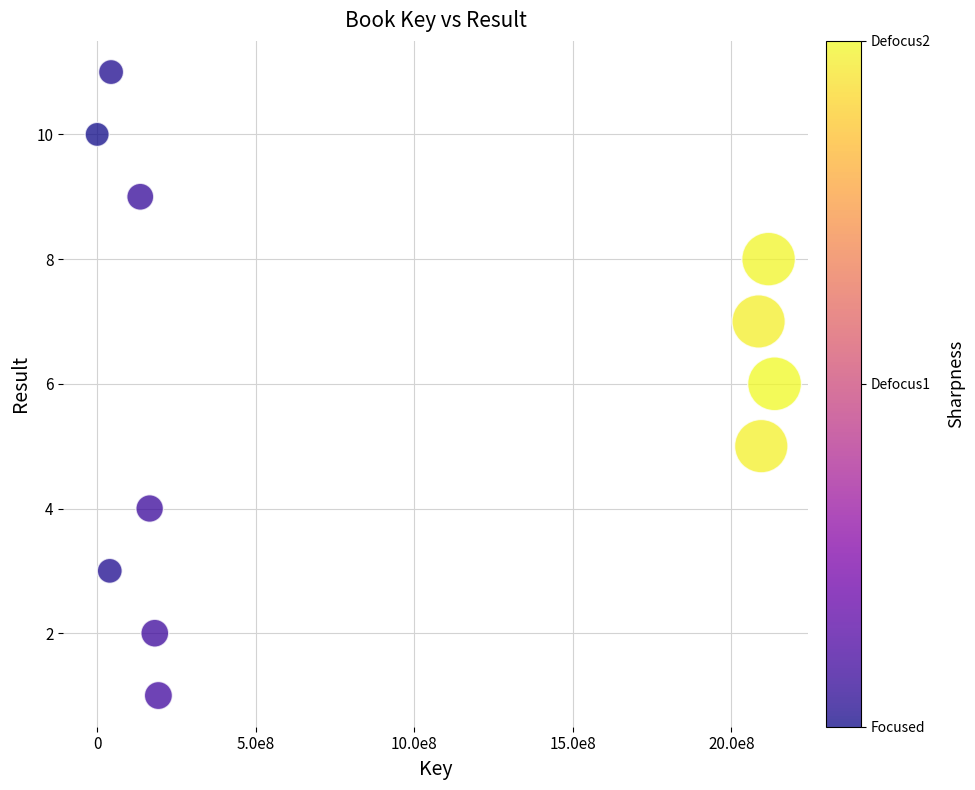

What is the average Y value?

6